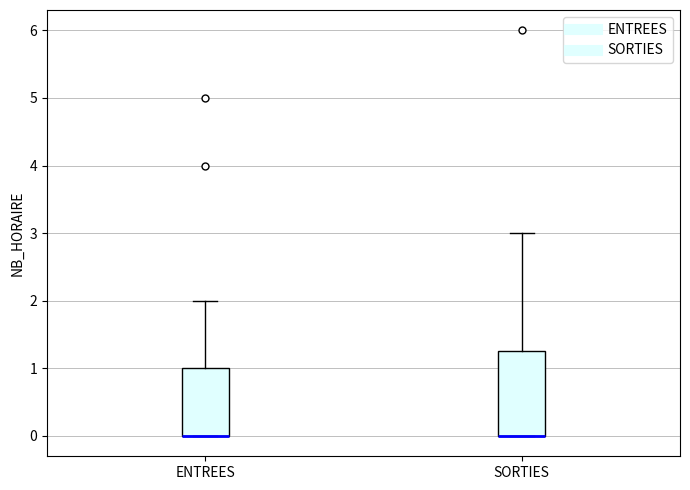

Comparing the boxes themselves (not the whiskers), which one is the tallest?

SORTIES